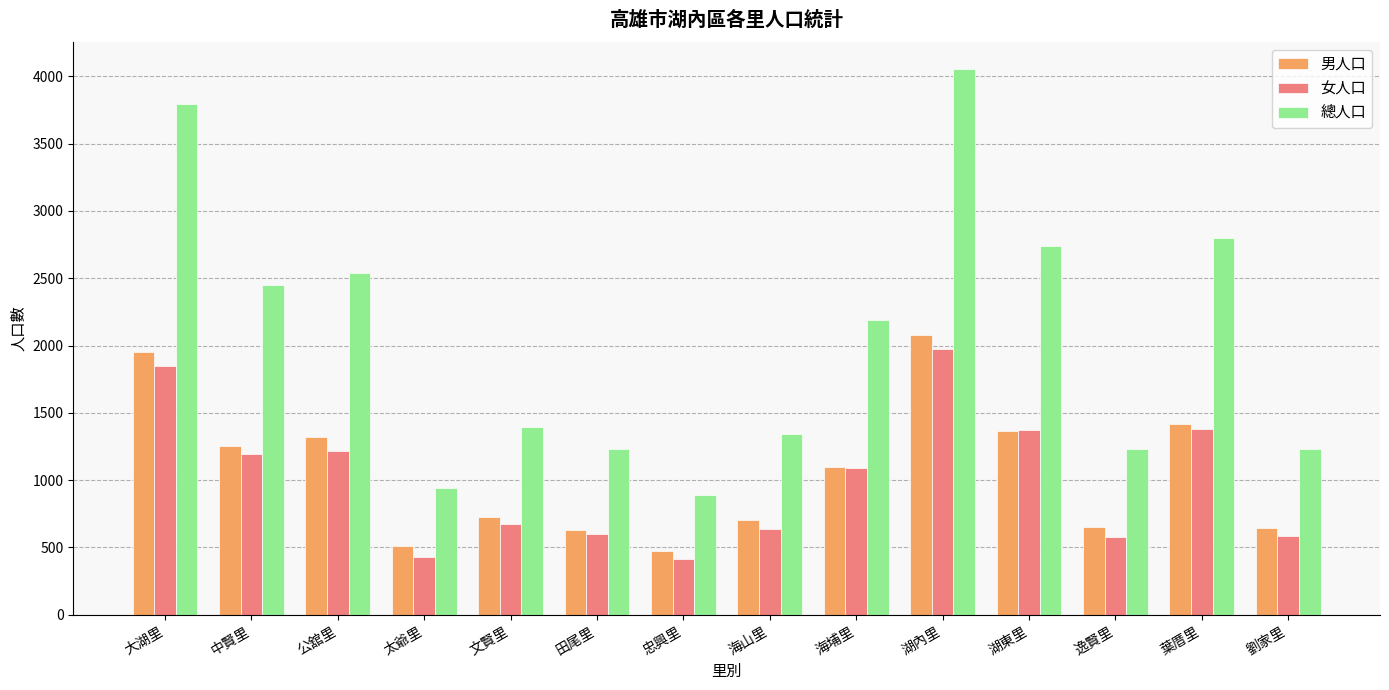

Is it true that 女人口 equals 274 at 劉家里?

False